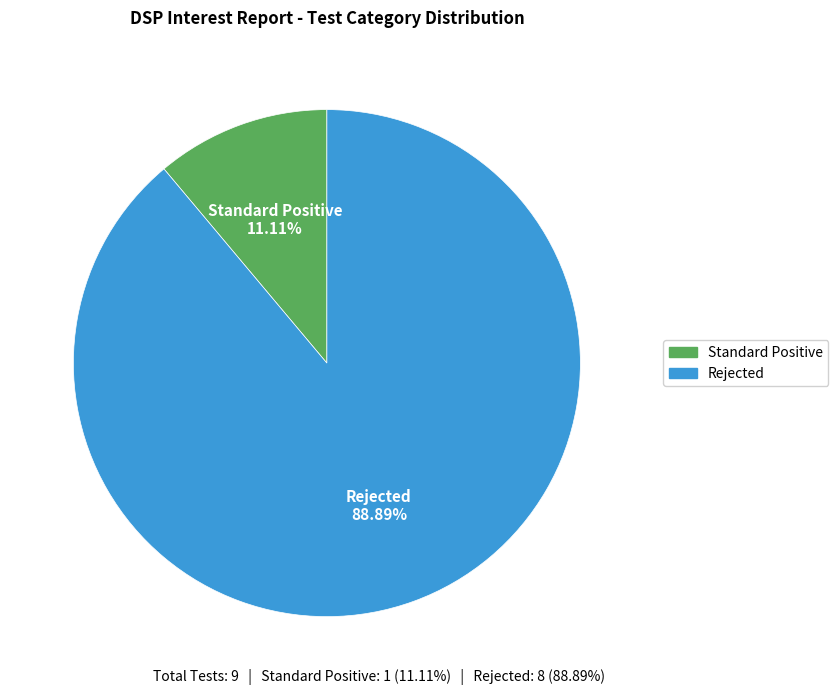

Which slice is the smallest?

Standard Positive